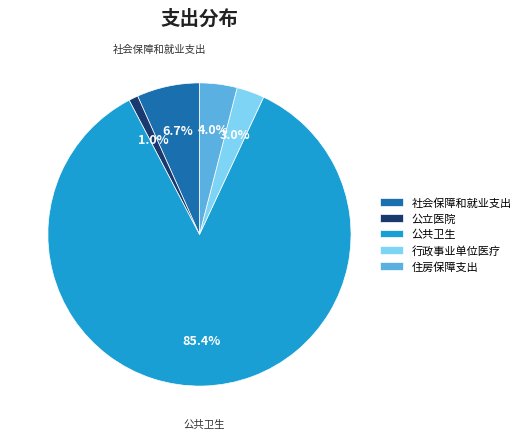

True or false: 公共卫生 accounts for 74% of the total.

False